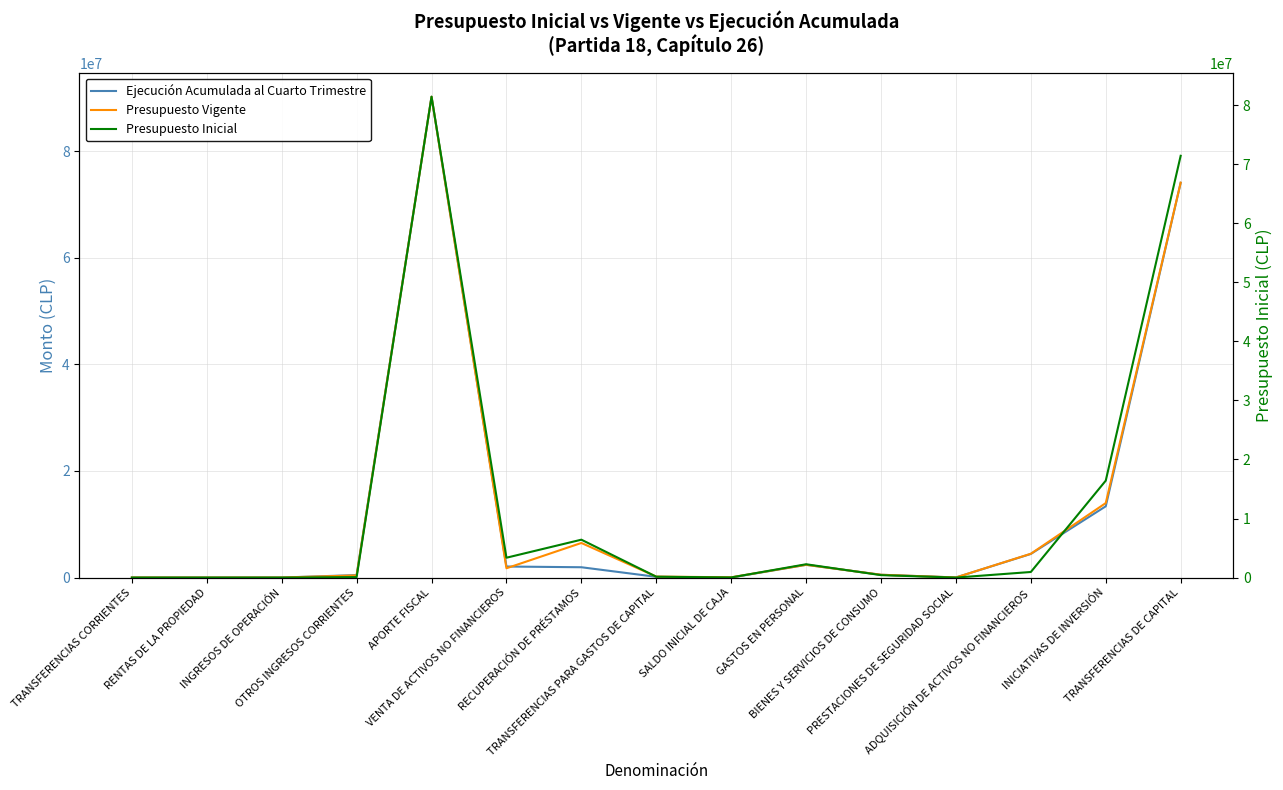

How many positive values does the Ejecución Acumulada al Cuarto Trimestre series have?

14